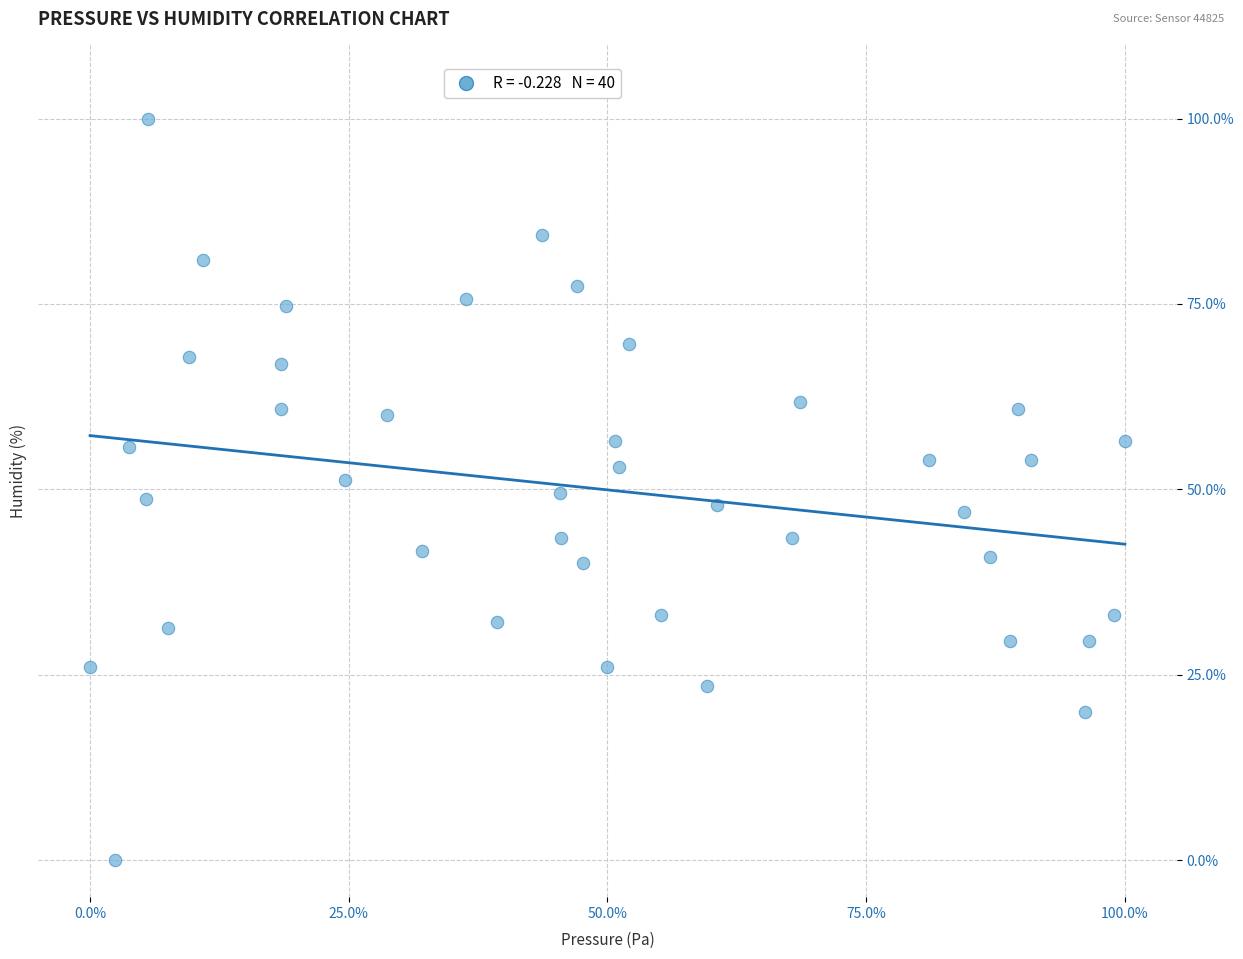

How many points are shown in the scatter plot?

40